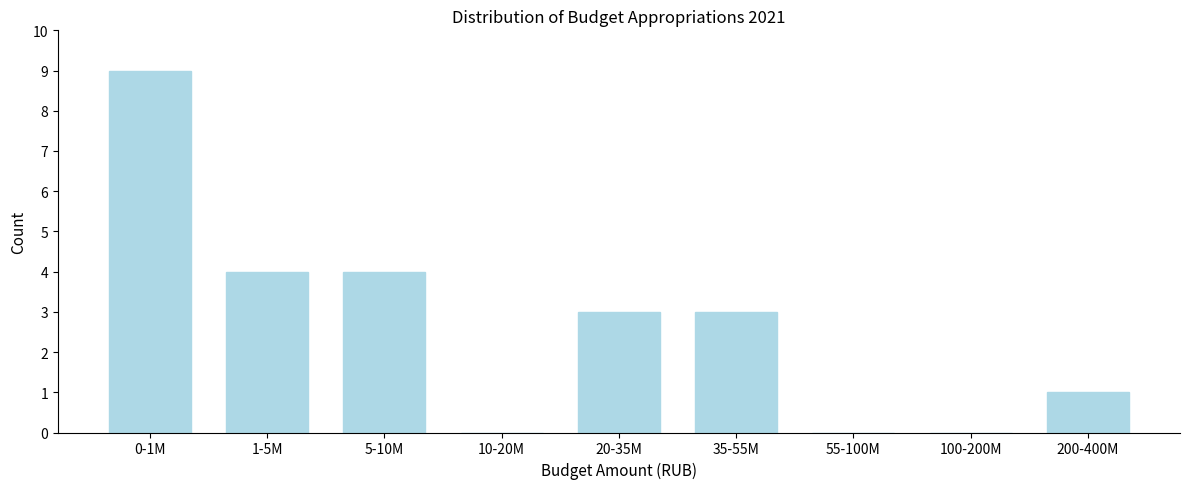

Reading right to left, extract all data points from this chart.

200-400M=1	100-200M=0	55-100M=0	35-55M=3	20-35M=3	10-20M=0	5-10M=4	1-5M=4	0-1M=9